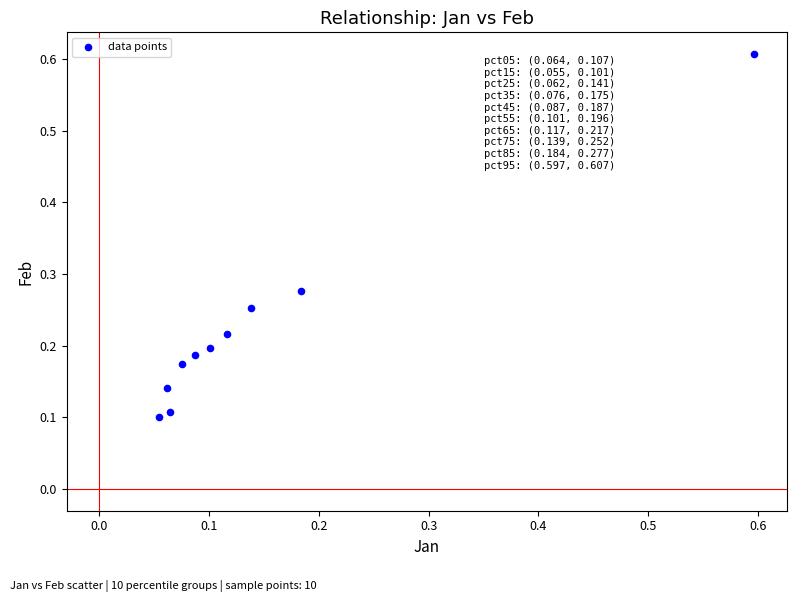

What is the range of X values (max minus min)?

0.5